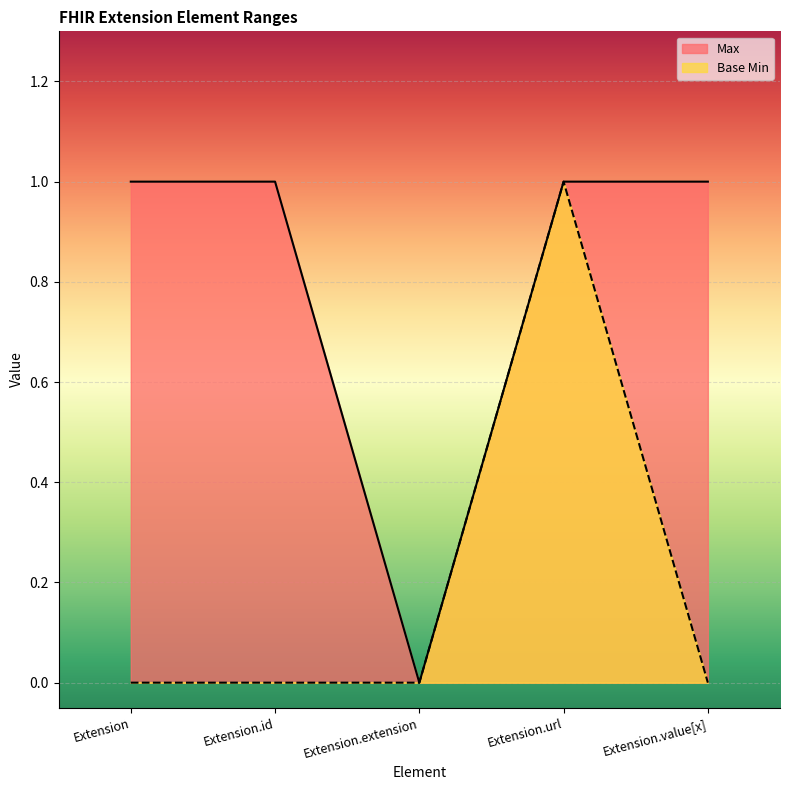

How many data points does each series have?

5